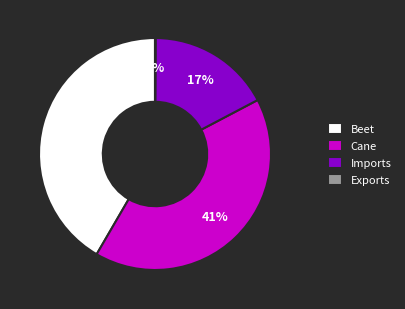

Which slice is the largest?

Beet